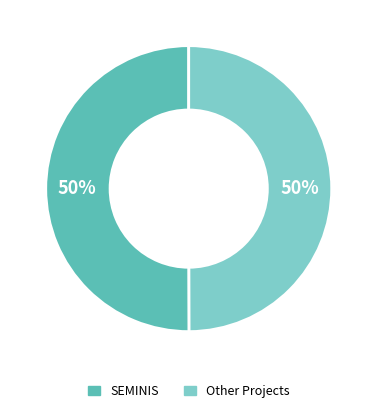

To the nearest percent, what is the average slice percentage?

50%